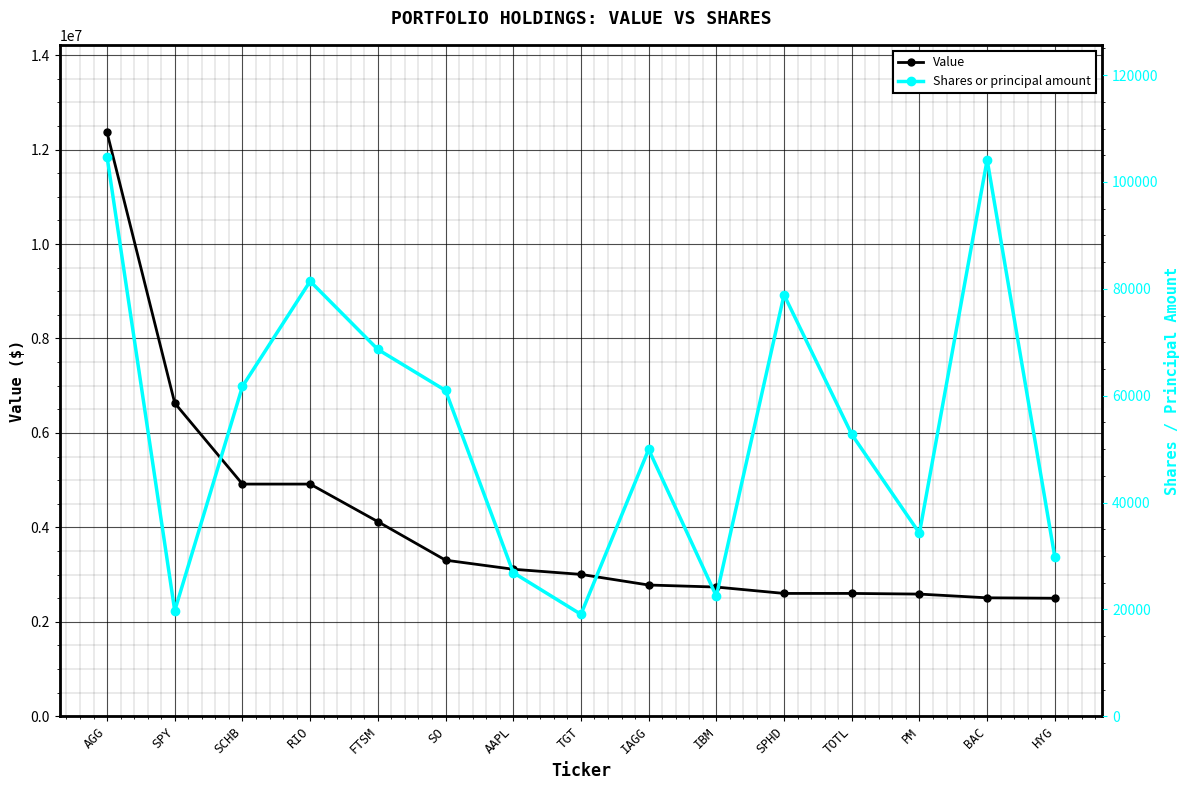

How many values in the Value series exceed 3005000?

7